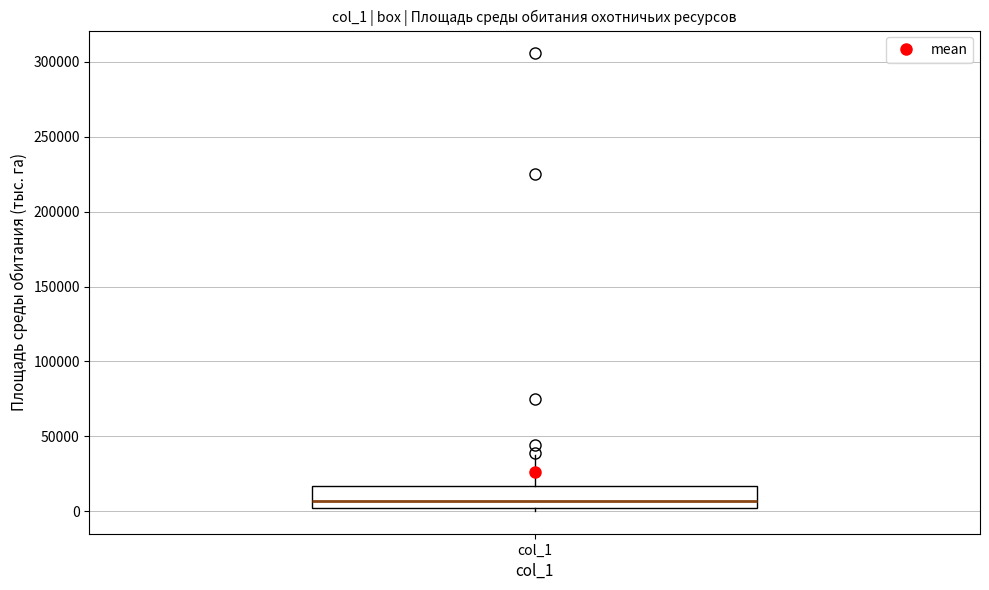

Read this box plot against the y-axis: the position of the median line, the range covered by the box, and the ends of both whiskers. The values are not printed on the chart, so give them approximately, as read against the axis.

median 5000 (just above the box's lower edge), box 5000 to 15000, whiskers 0 to 35000